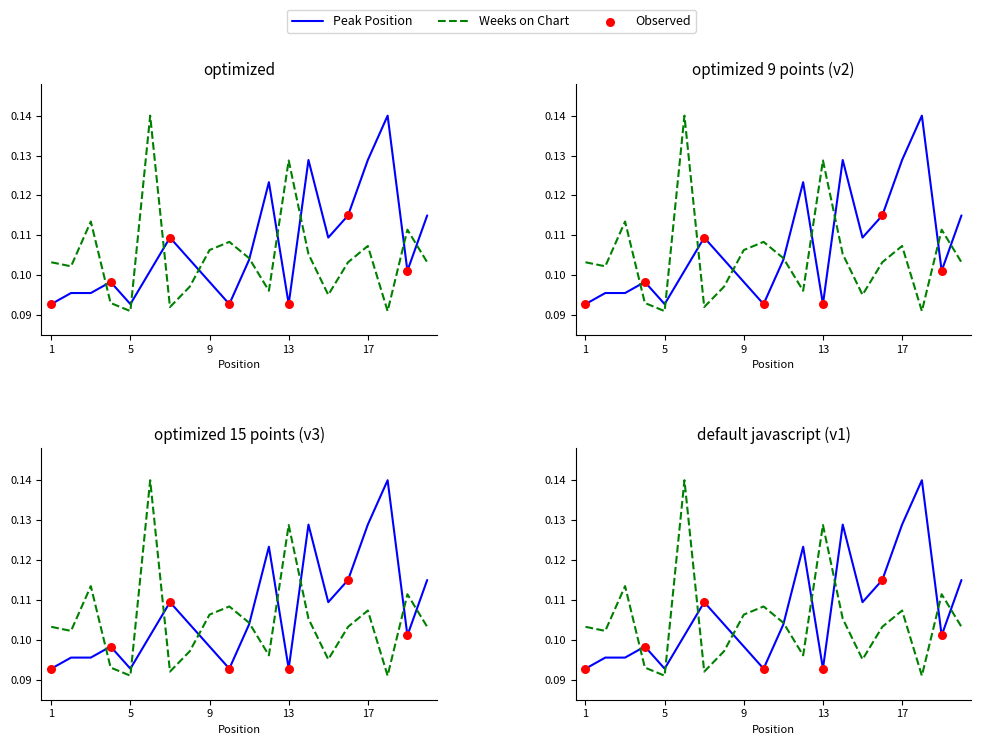

Which series has the largest total across all categories?

Peak Position